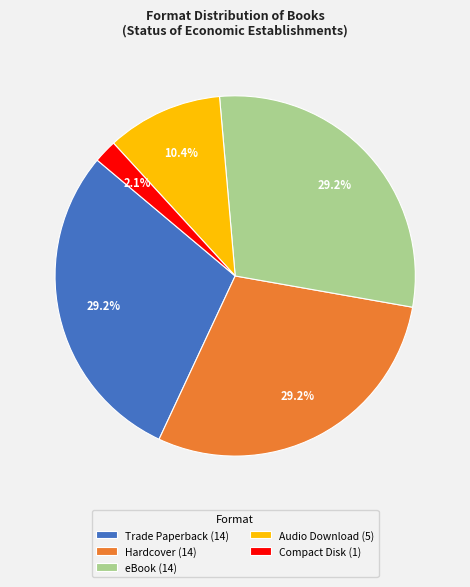

Approximately how many times larger is the value at Audio Download (5) compared to eBook (14)?

0.4